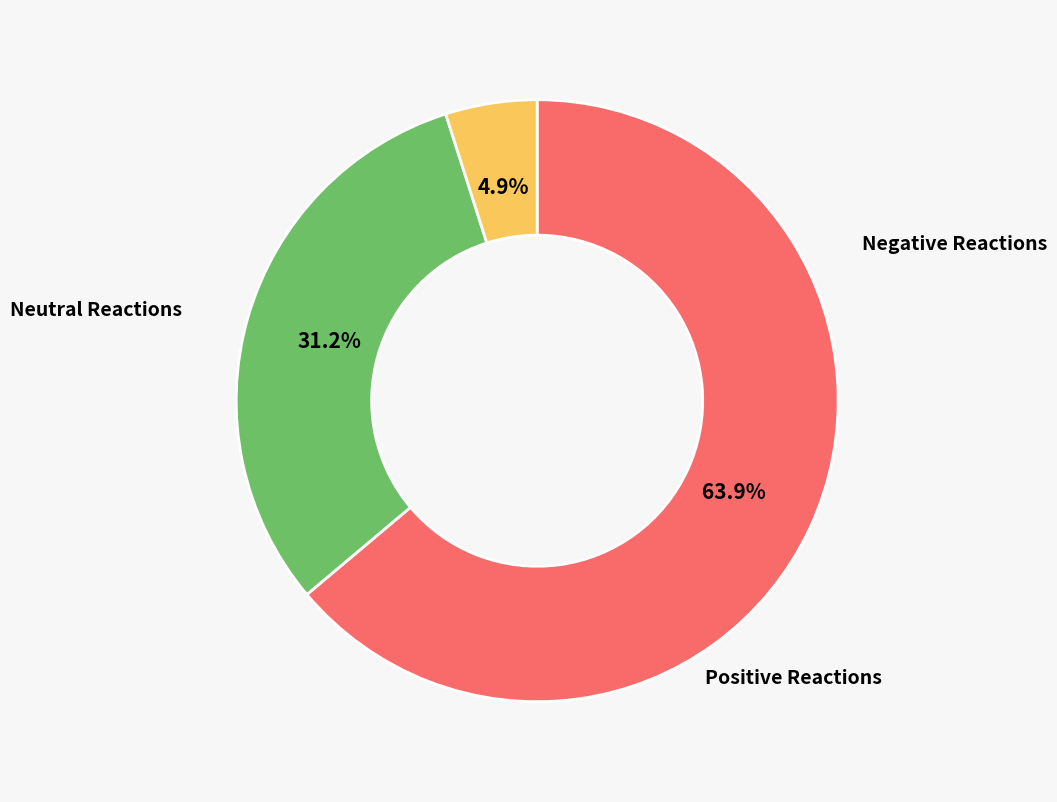

Is there any slice that represents more than half of the pie?

Yes